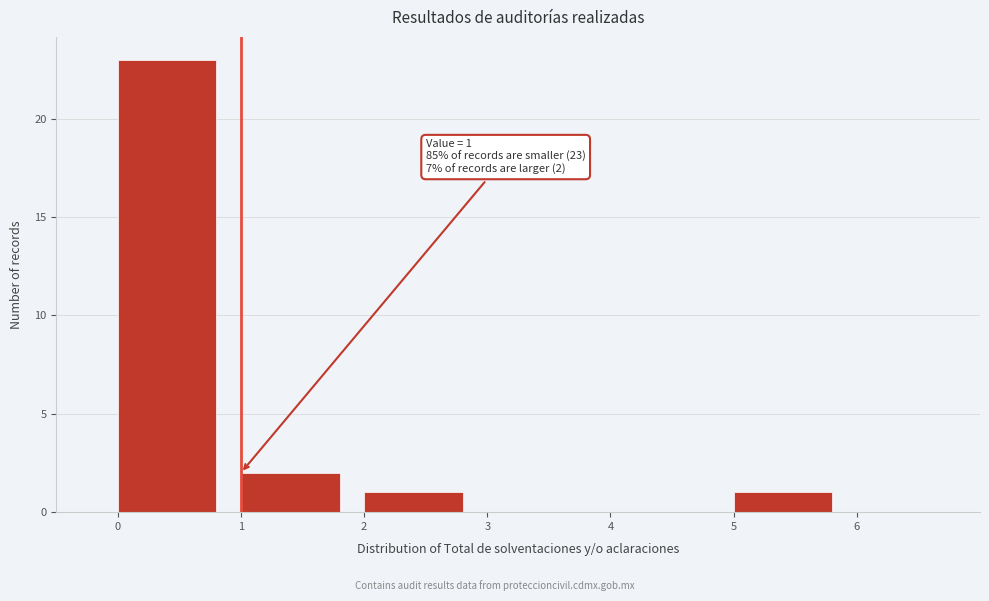

Which range on the x-axis has the tallest bar?

0 to 1